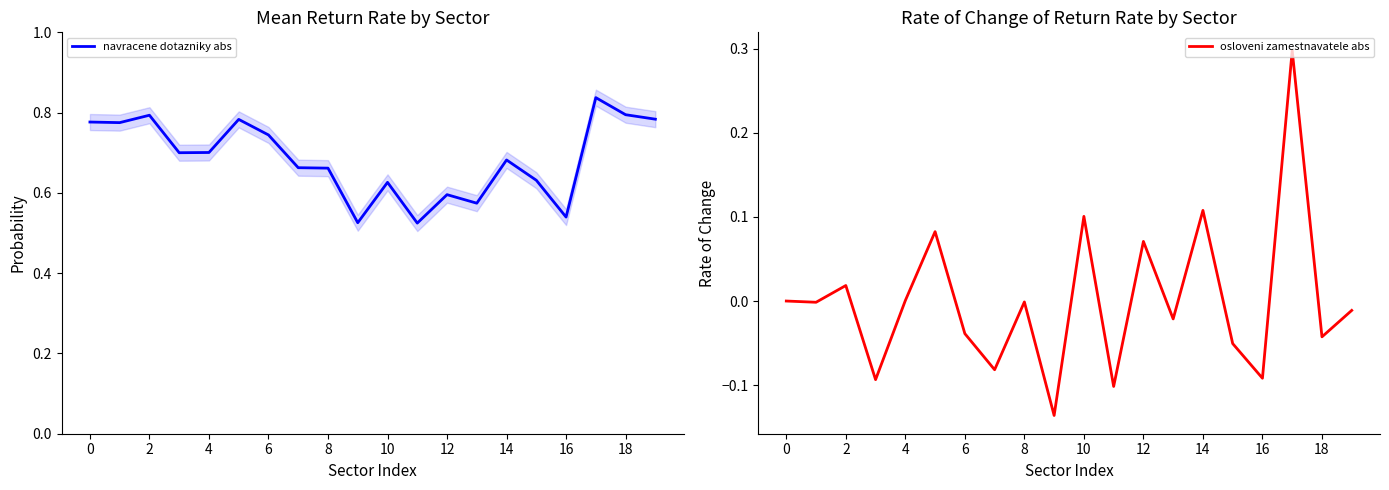

Which series has the widest spread of values?

osloveni zamestnavatele abs